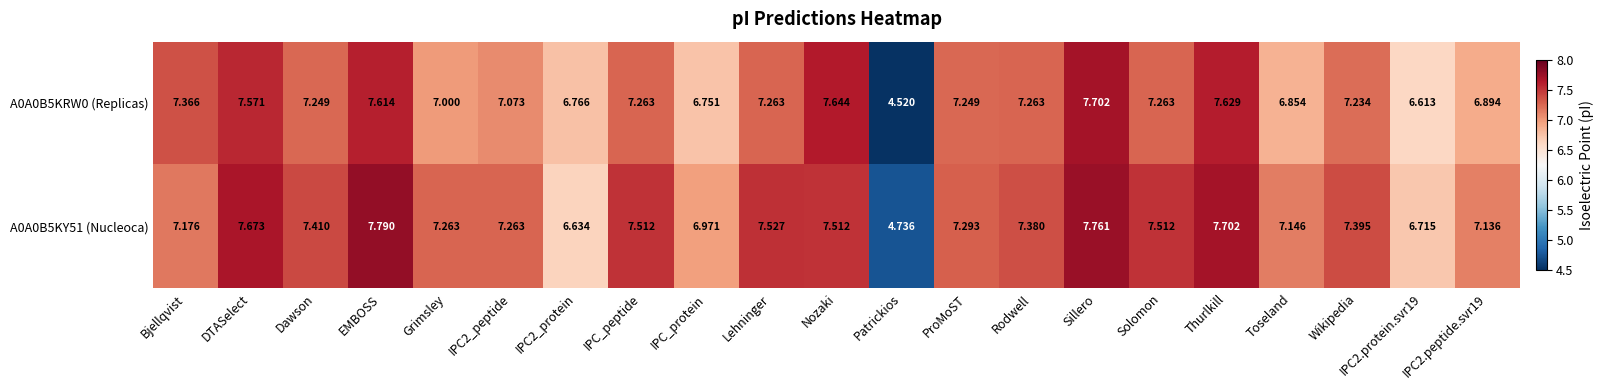

At which label does A0A0B5KY51 (Nucleoca) first exceed 7?

Bjellqvist